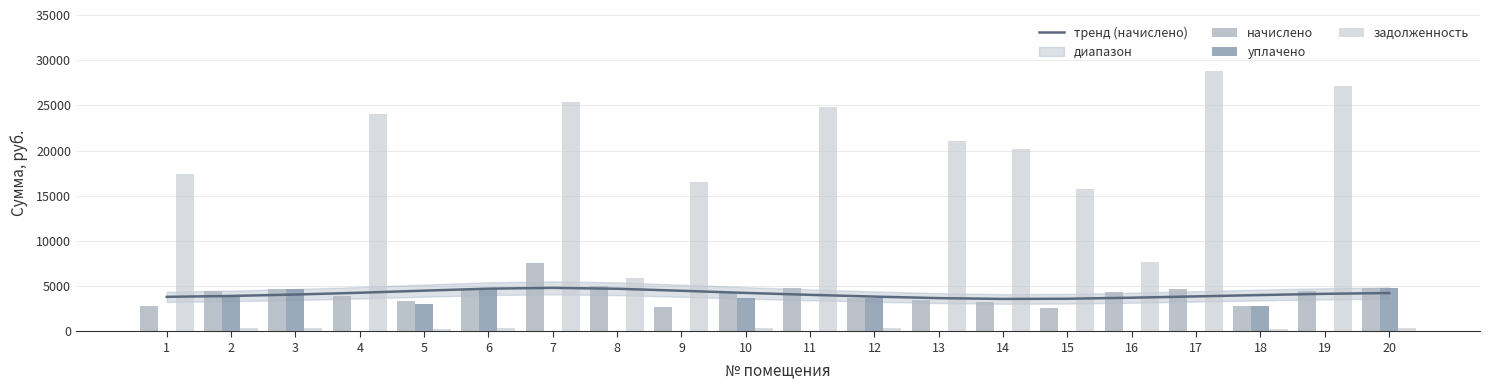

What is the sum of the тренд (начислено) values at 10 and 9?

8720.3